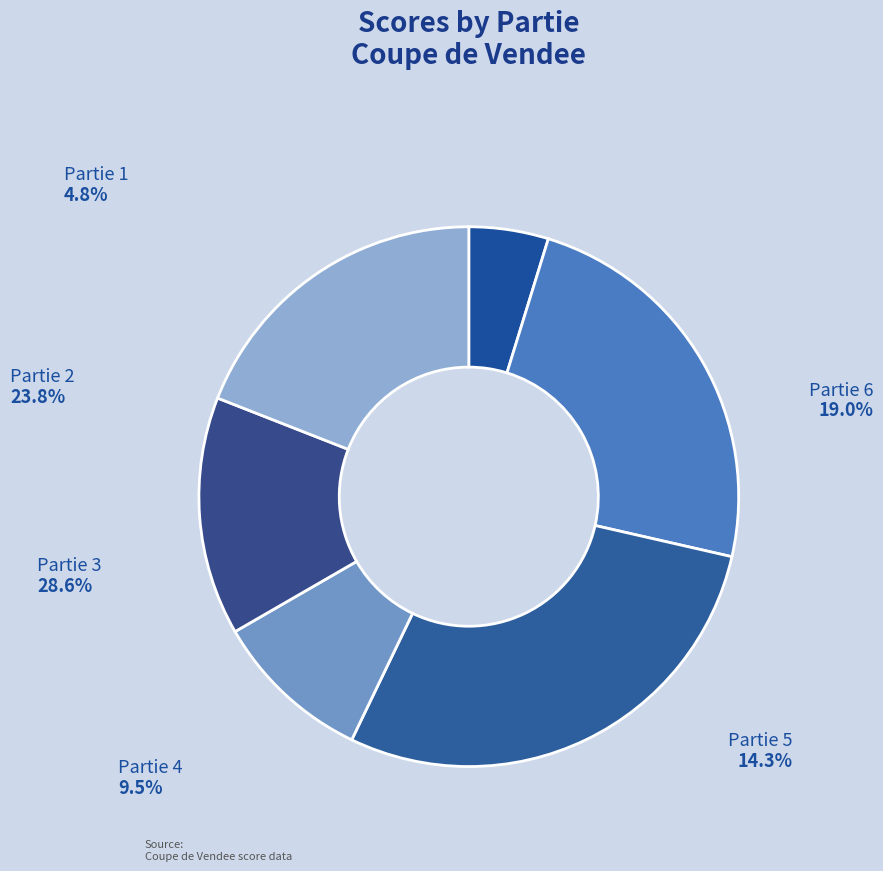

Does Partie 4 represent more than half of the total?

No